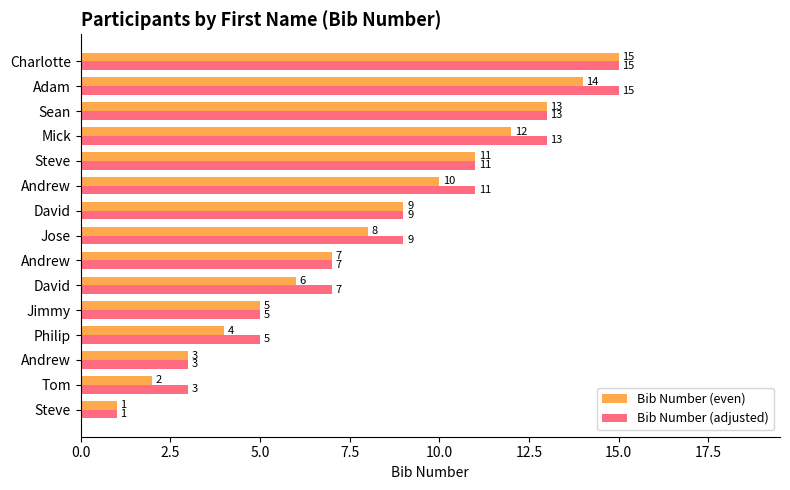

At how many categories does at least one series exceed 11?

4